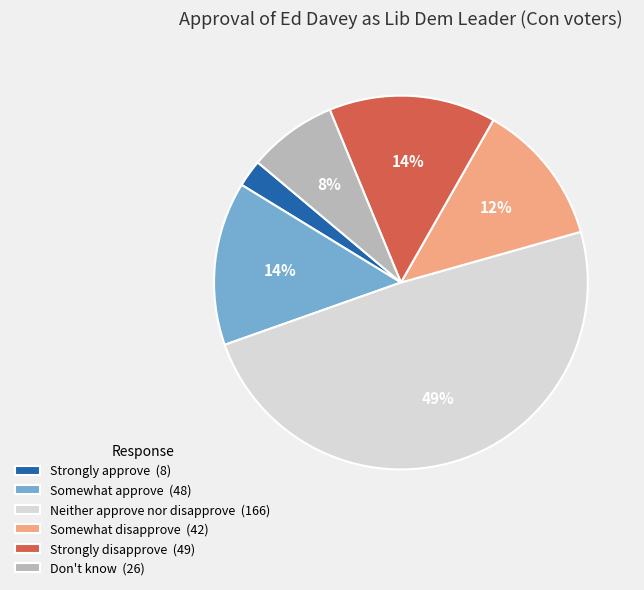

What percentage is the Somewhat approve (48) slice, to the nearest percent?

14%